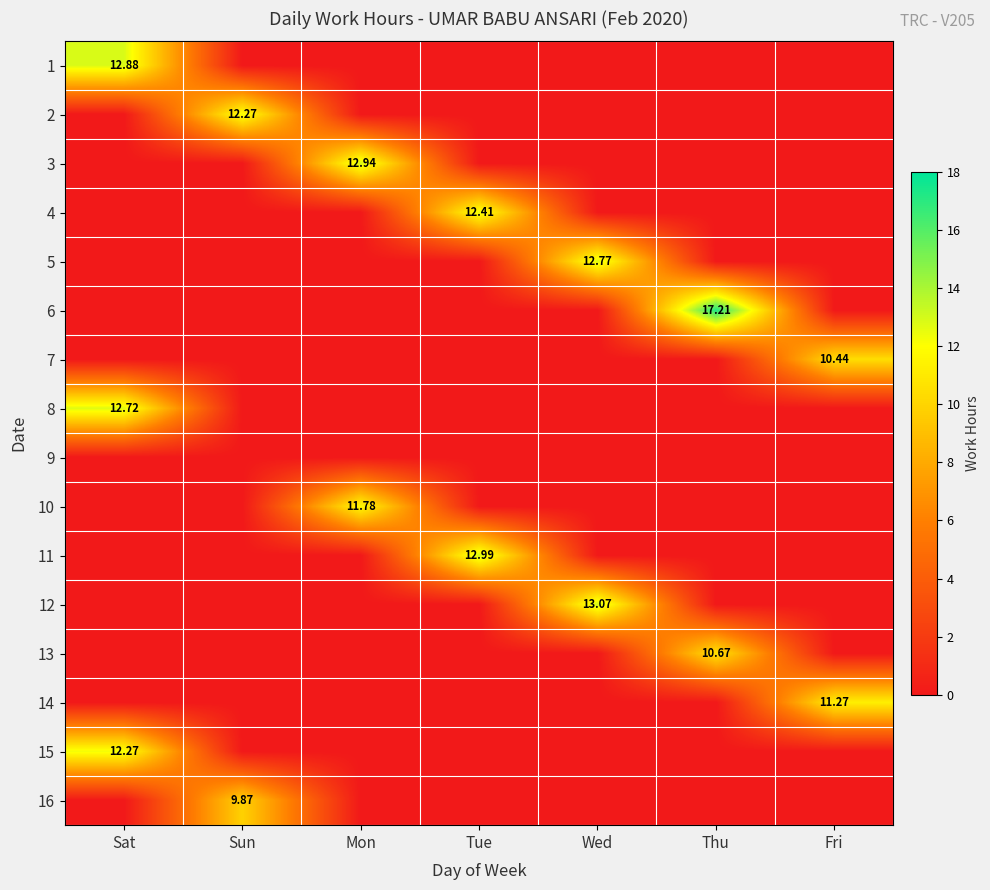

Where is 16 nearest to the value 4?

Sat